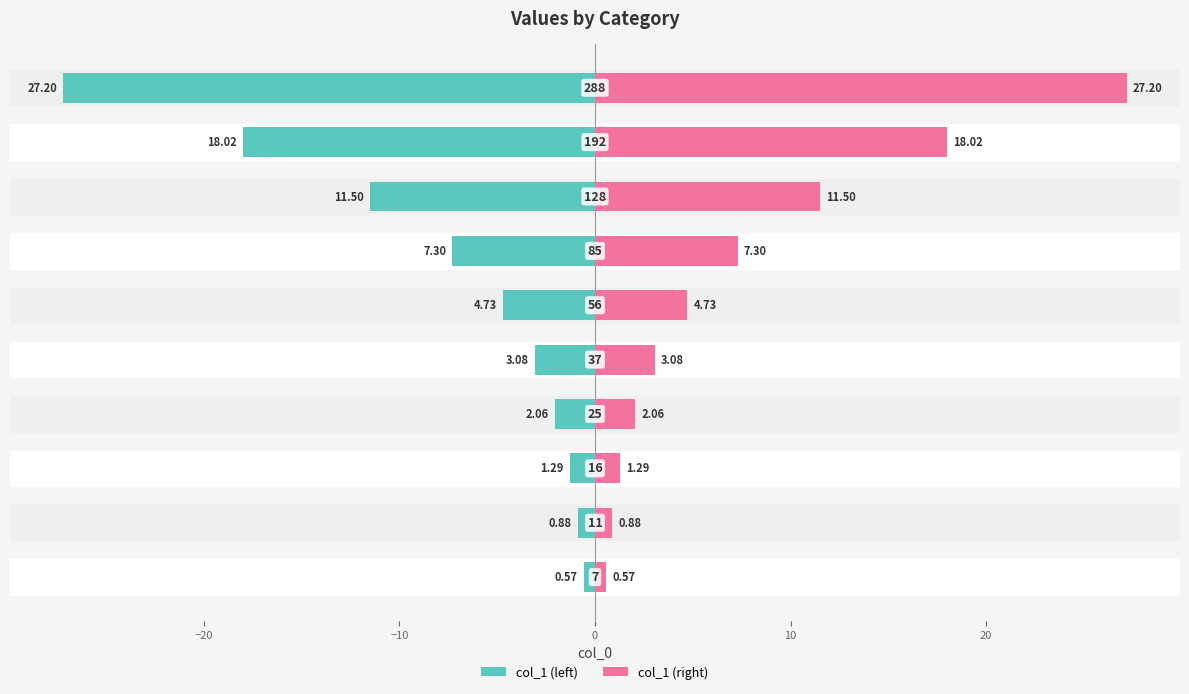

What is the maximum value shown in the chart?

27.2